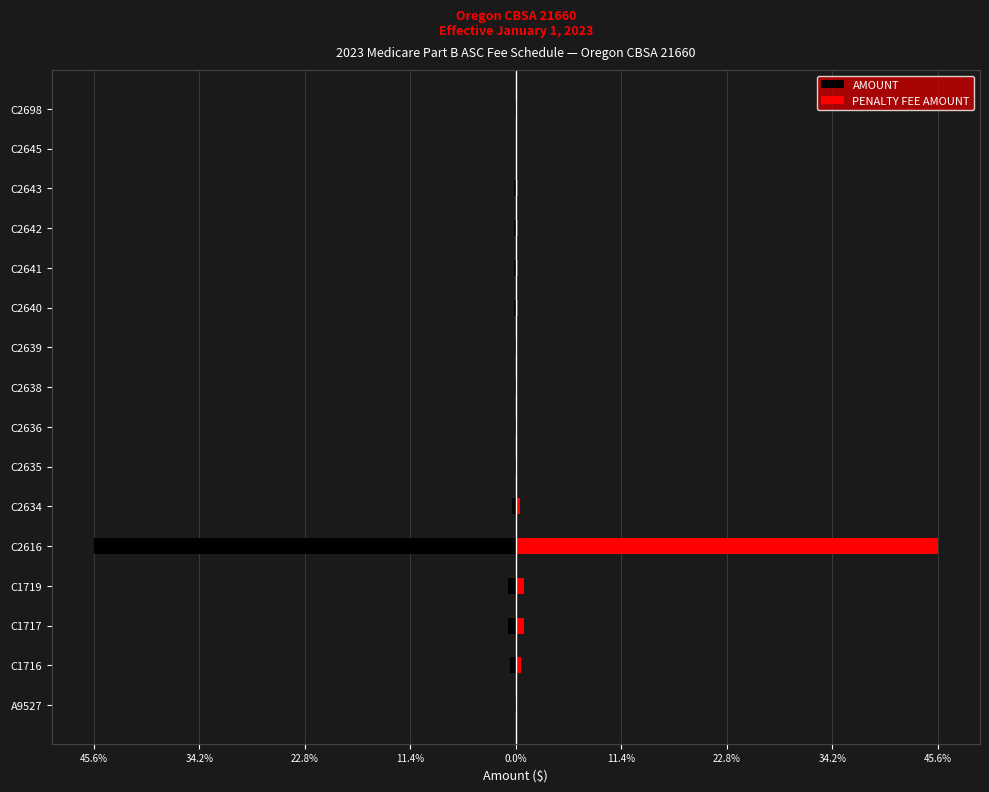

What is the average value of the PENALTY FEE AMOUNT series?

3.1